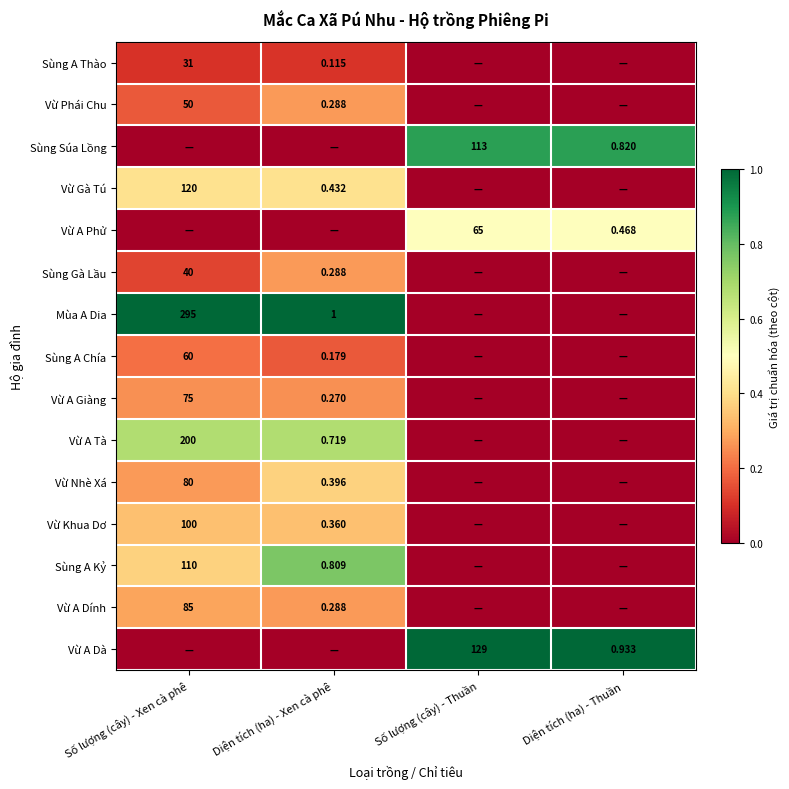

At how many categories does at least one series exceed 0?

4